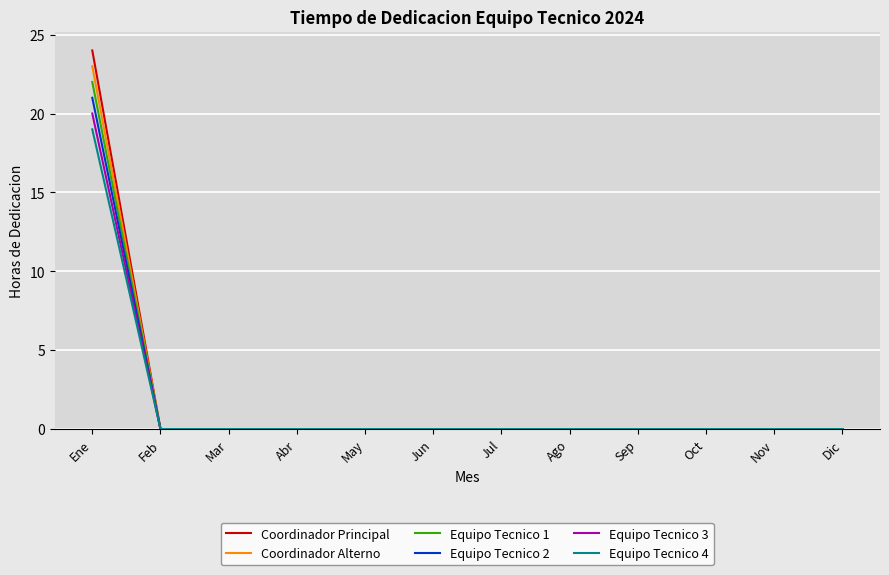

Reading right to left, transcribe all the data shown in this chart.

Coordinador Principal: 0	0	0	0	0	0	0	0	0	0	0	24
Coordinador Alterno: 0	0	0	0	0	0	0	0	0	0	0	23
Equipo Tecnico 1: 0	0	0	0	0	0	0	0	0	0	0	22
Equipo Tecnico 2: 0	0	0	0	0	0	0	0	0	0	0	21
Equipo Tecnico 3: 0	0	0	0	0	0	0	0	0	0	0	20
Equipo Tecnico 4: 0	0	0	0	0	0	0	0	0	0	0	19